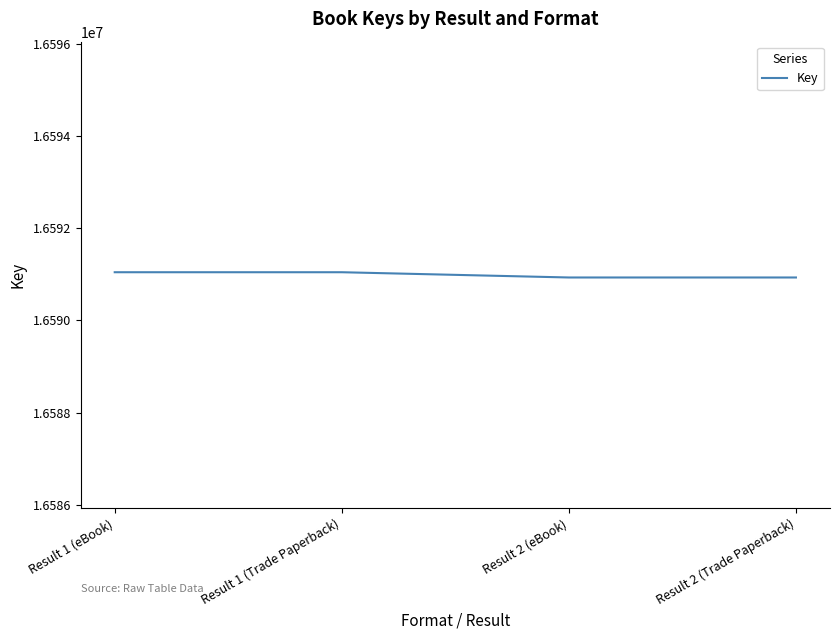

What is the minimum value shown in the chart?

16590929